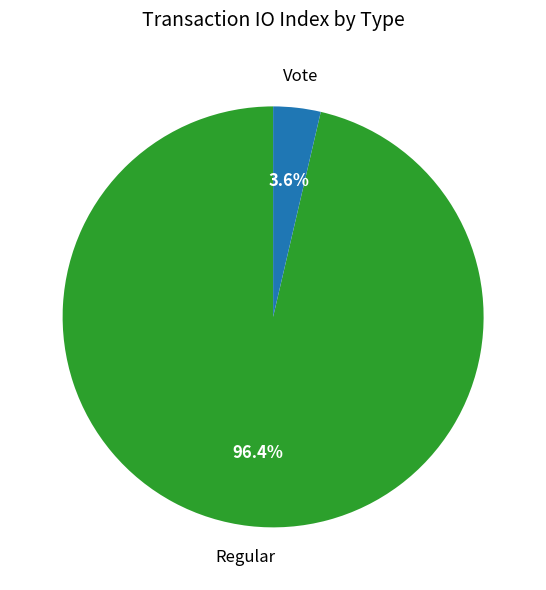

Count the number of slices in the pie.

2